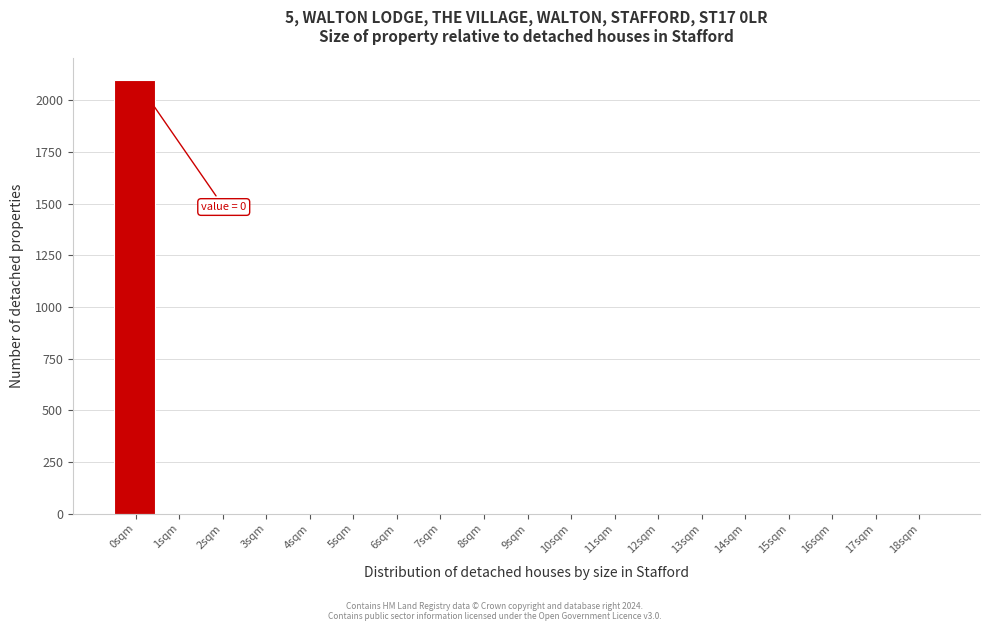

Reading right to left, what are all the values shown in this chart?

18sqm=0	17sqm=0	16sqm=0	15sqm=0	14sqm=0	13sqm=0	12sqm=0	11sqm=0	10sqm=0	9sqm=0	8sqm=0	7sqm=0	6sqm=0	5sqm=0	4sqm=0	3sqm=0	2sqm=0	1sqm=0	0sqm=2099